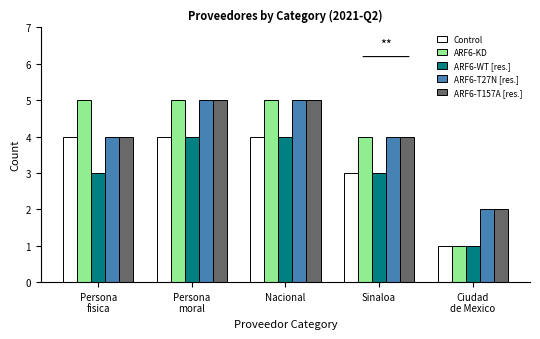

Is it true that Control equals 2 at Sinaloa?

False